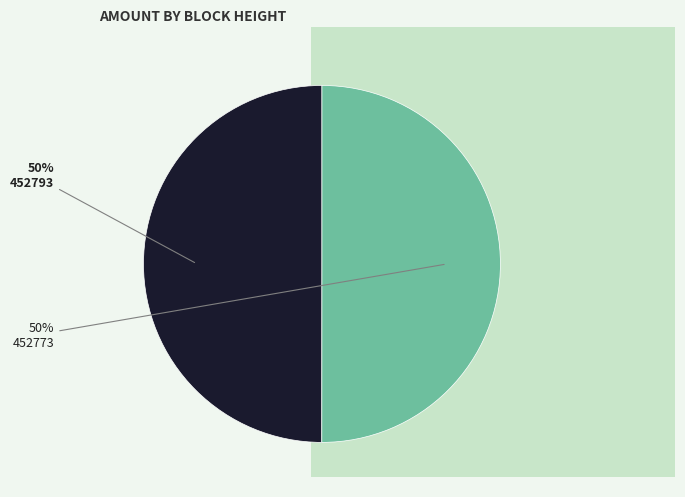

To the nearest percent, what is the average slice percentage?

50%